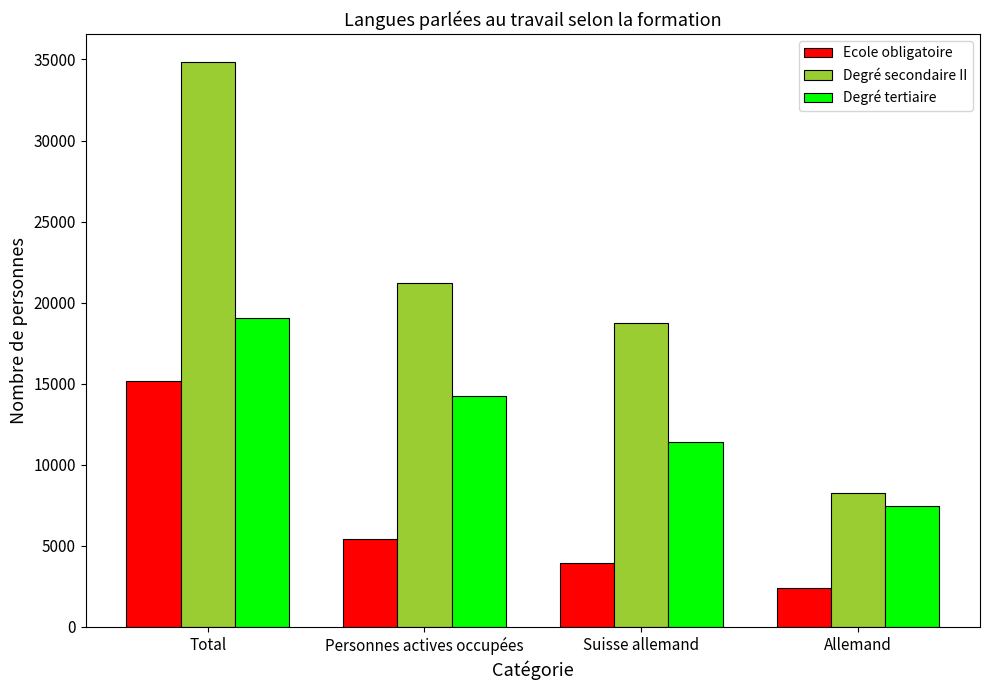

Which series has the largest total across all categories?

Degré secondaire II